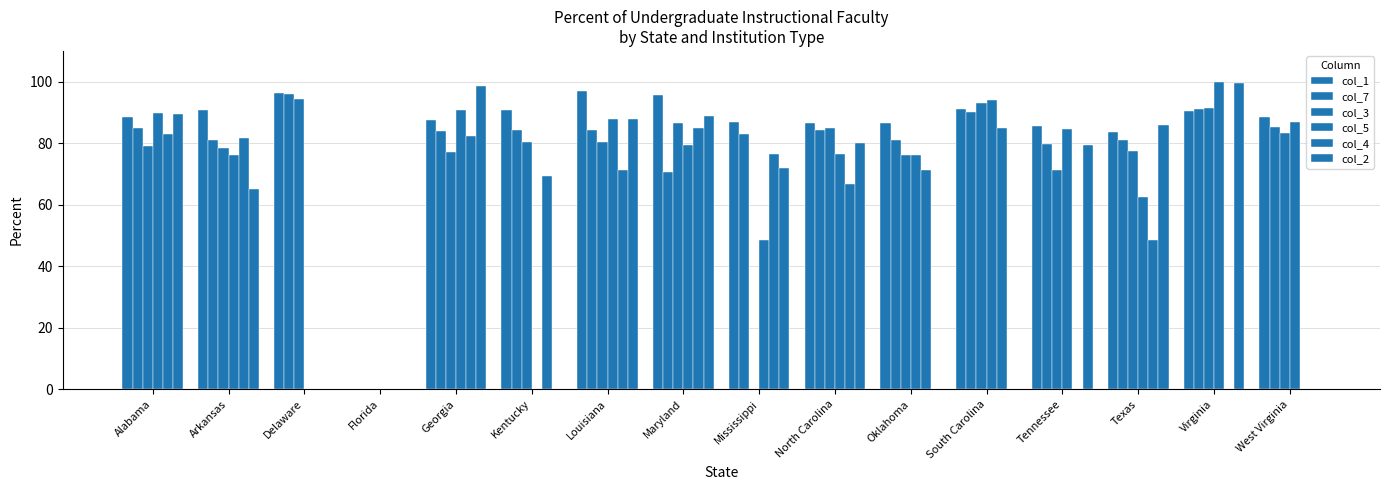

How many values in col_7 are above zero?

15